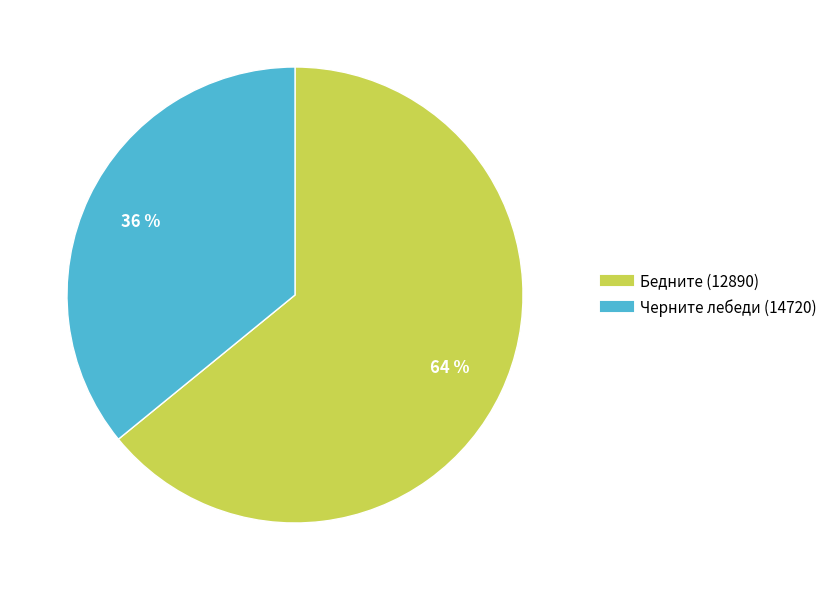

Between Черните лебеди (14720) and Бедните (12890), which is larger?

Бедните (12890)